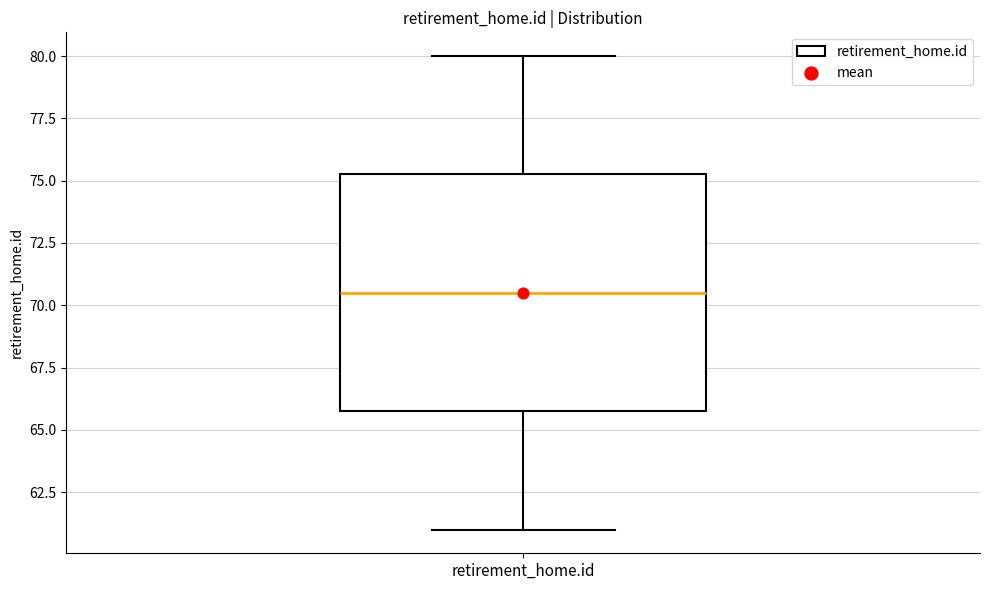

Transcribe this box plot: give where the median line is, the range the box spans, and where the two whiskers end, as read against the y-axis. The values are not printed on the chart, so give them approximately, as read against the axis.

median 70.5, box 66.0 to 75.5, whiskers 61.0 to 80.0